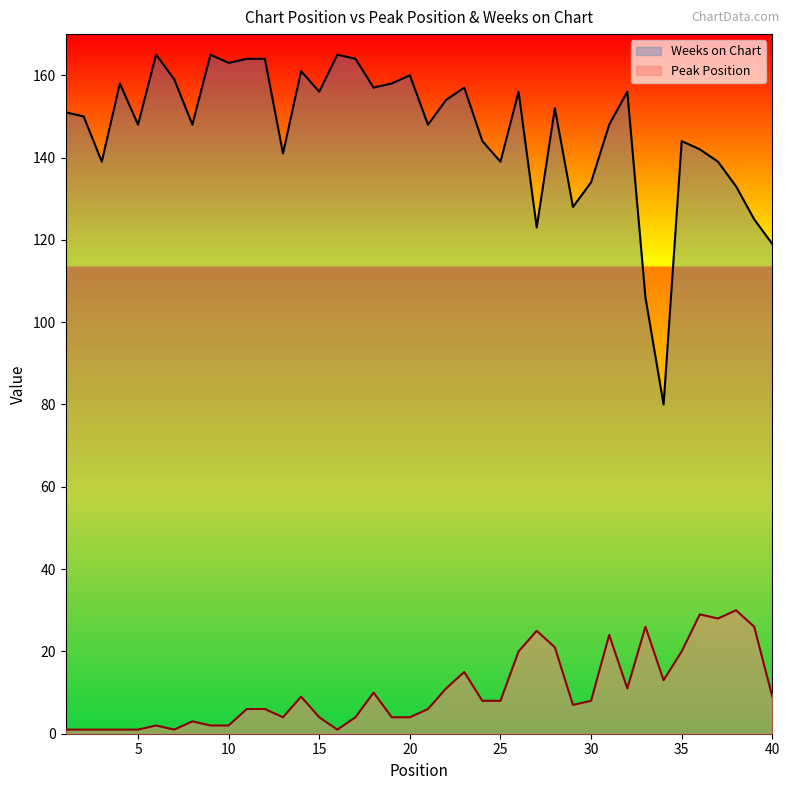

Where is Peak Position nearest to the value 15?

23